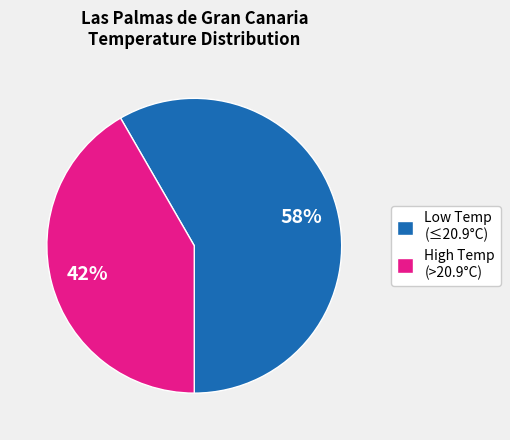

Is the sum of High Temp (>20.9°C) and Low Temp (≤20.9°C) greater than half?

Yes